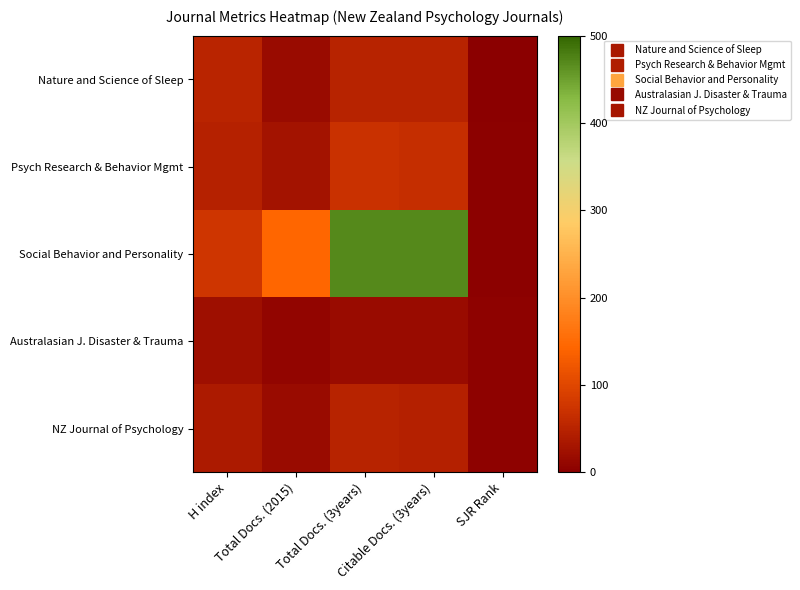

At which category is the sum across all series the highest?

Total Docs. (3years)